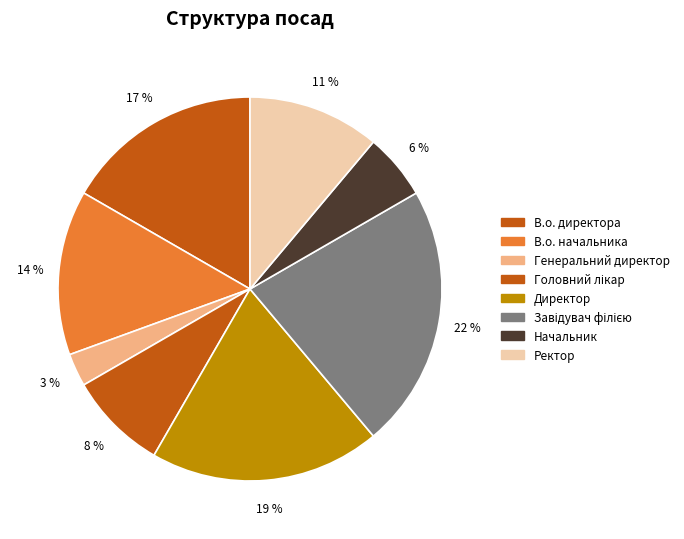

Between Завідувач філією and Ректор, which is larger?

Завідувач філією